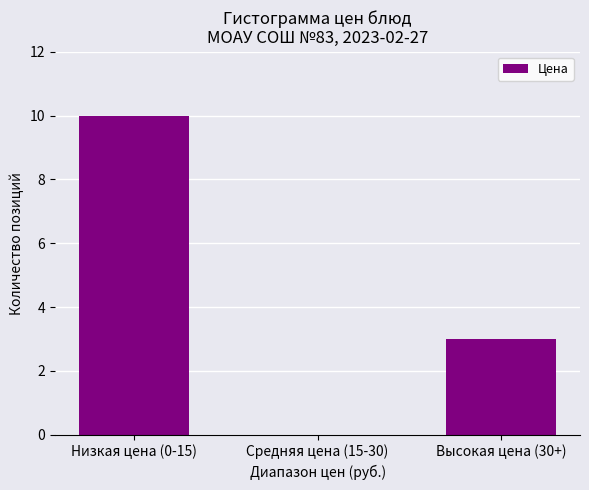

Reading left to right, extract all data points from this chart.

Низкая цена (0-15)=10	Средняя цена (15-30)=0	Высокая цена (30+)=3